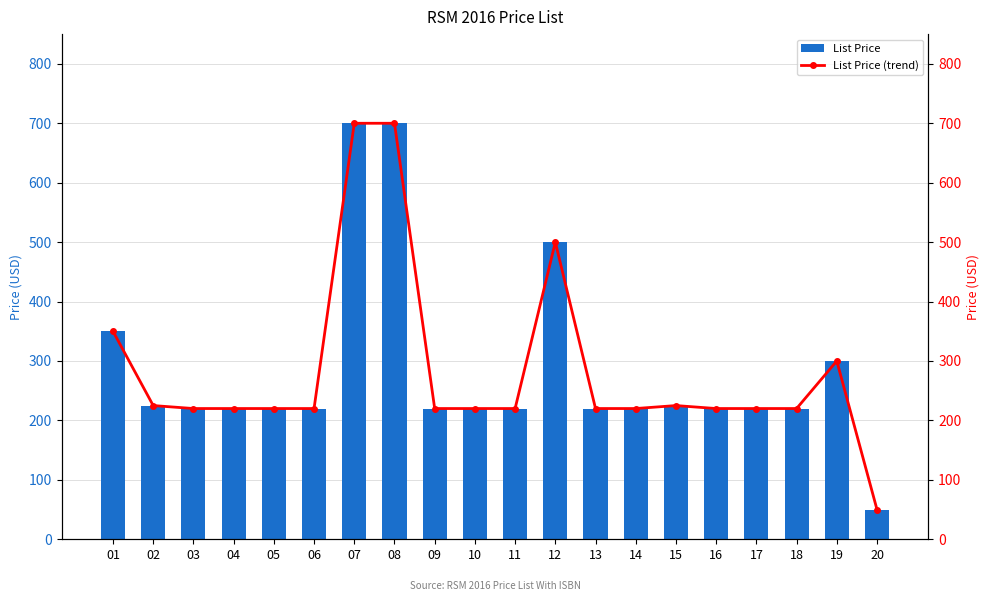

What are all the series names shown in the legend?

List Price, List Price (trend)